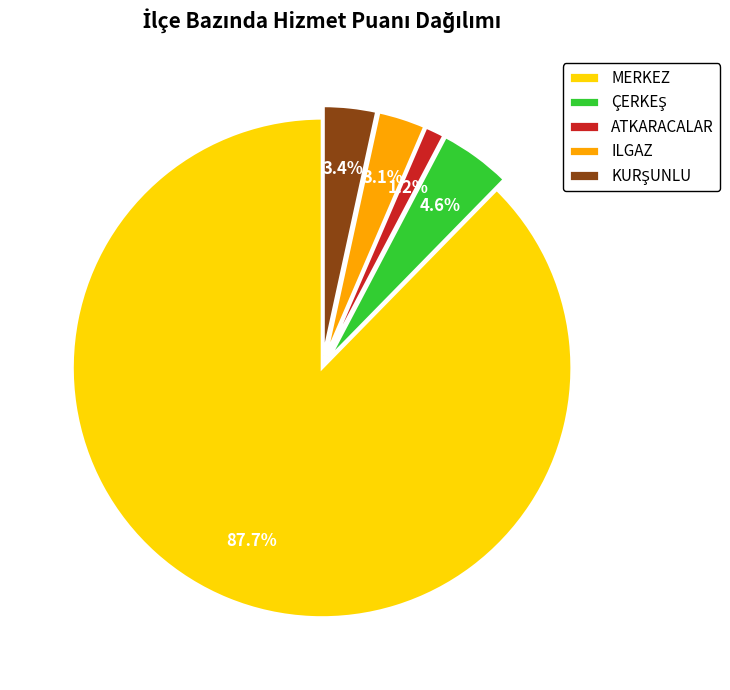

What is the largest slice in the pie chart?

MERKEZ